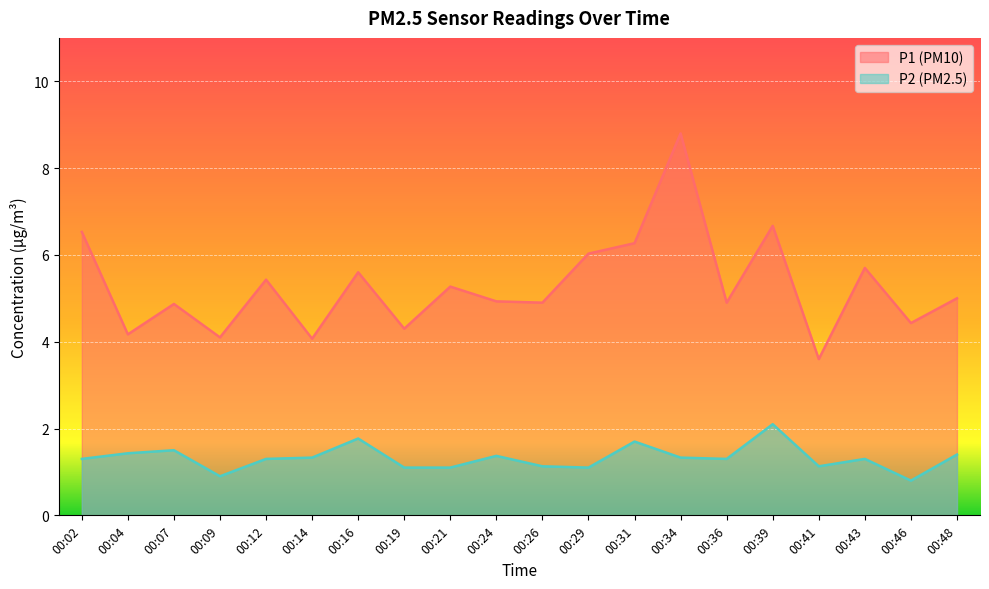

What is the total value across all series at 00:24?

6.3